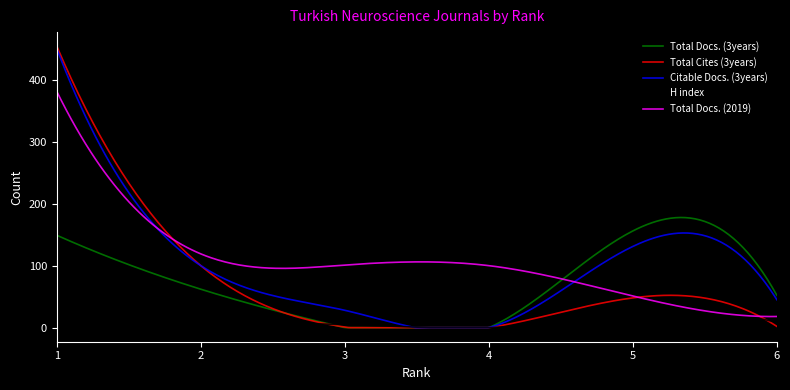

What is the highest value of the Total Docs. (2019) series?

381.0